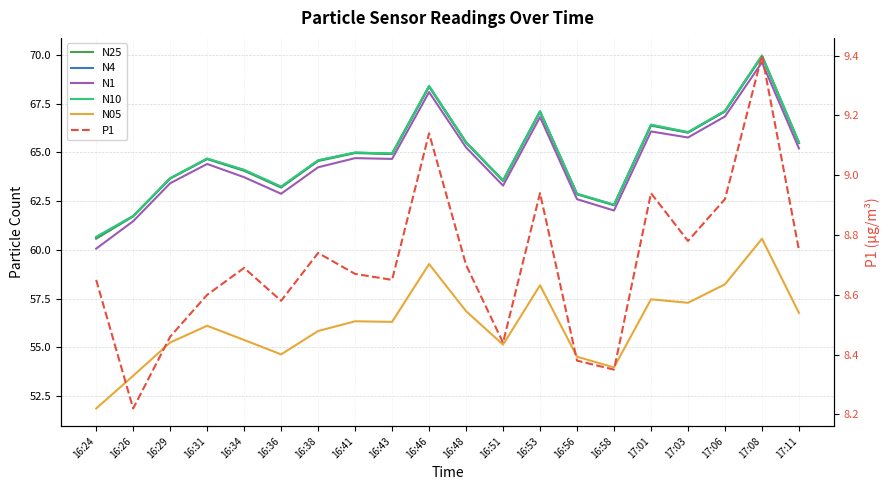

True or false: N4 and P1 intersect in this chart.

False